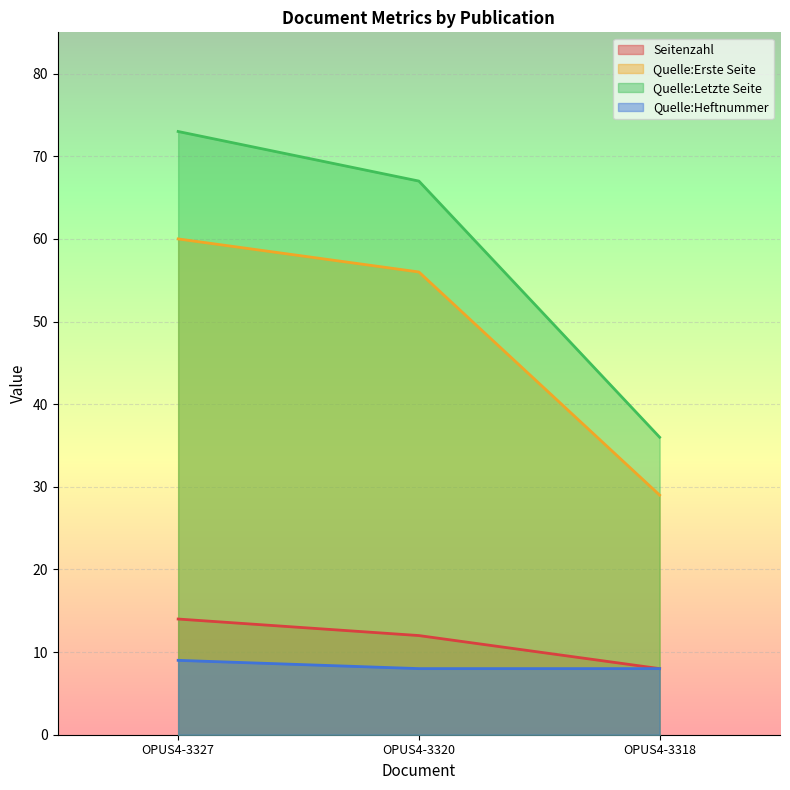

What are all the series names shown in the legend?

Seitenzahl, Quelle:Erste Seite, Quelle:Letzte Seite, Quelle:Heftnummer